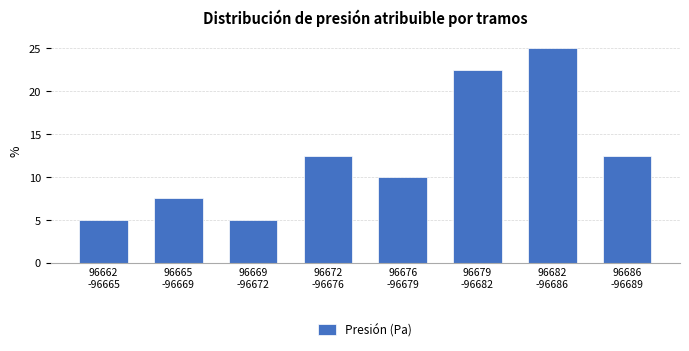

Reading left to right, extract all data points from this chart.

5.0	7.5	5.0	12.5	10.0	22.5	25.0	12.5